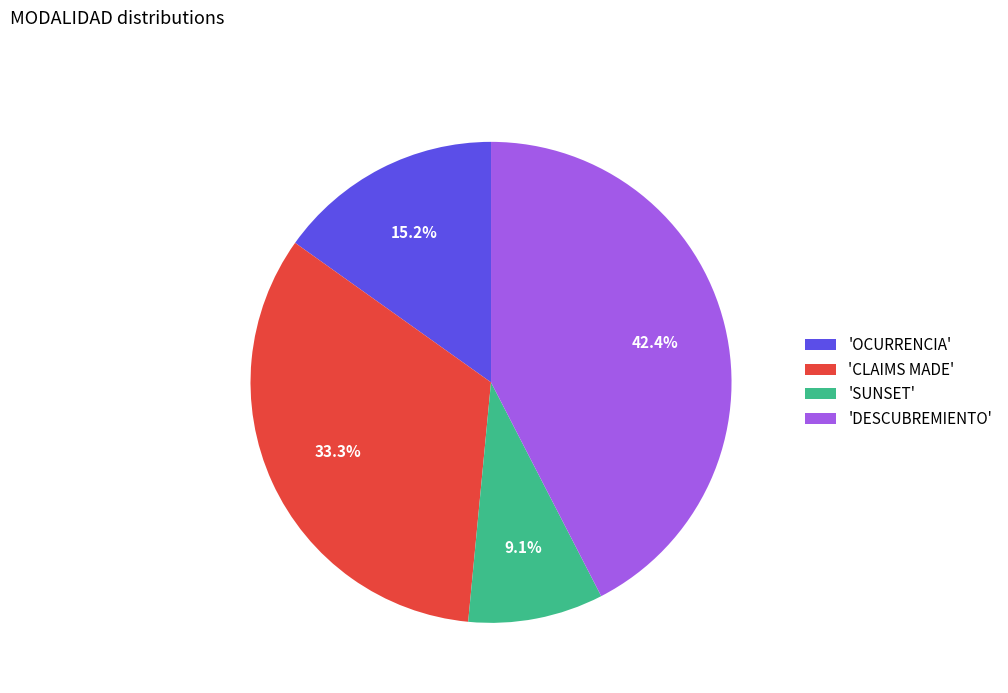

What portion of the pie excludes 'CLAIMS MADE'?

66.7%